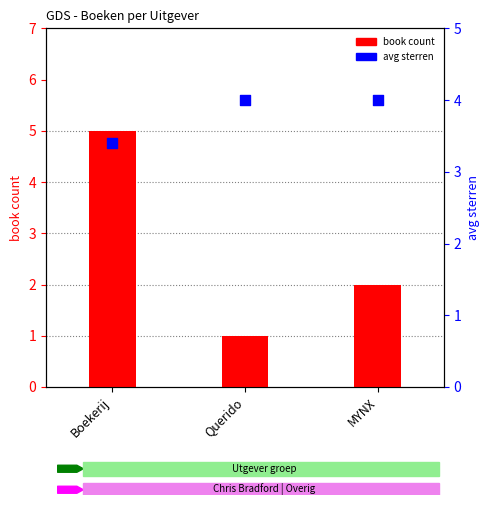

Which series has the largest total across all categories?

avg sterren